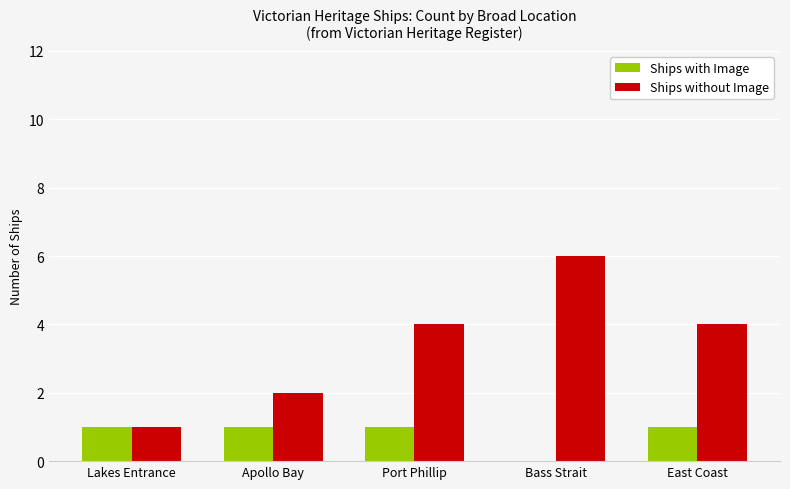

Which series has the largest range (max minus min)?

Ships without Image